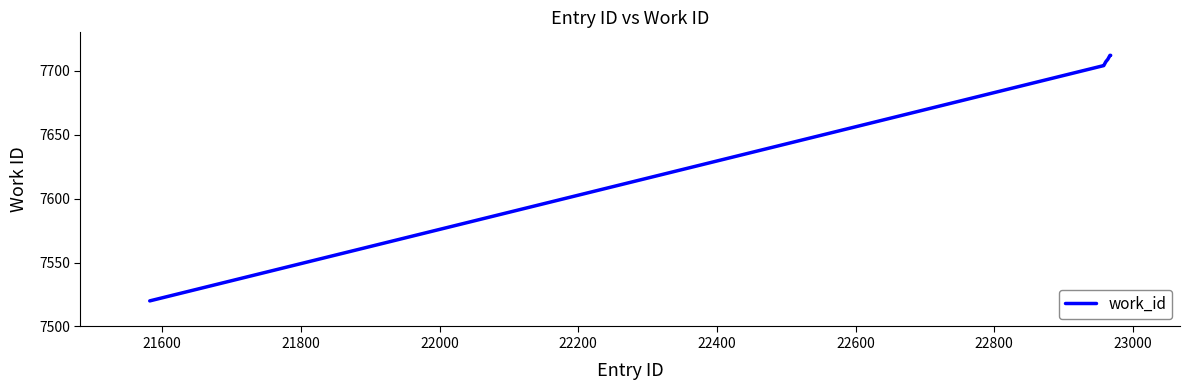

What is the maximum value shown in the chart?

7712